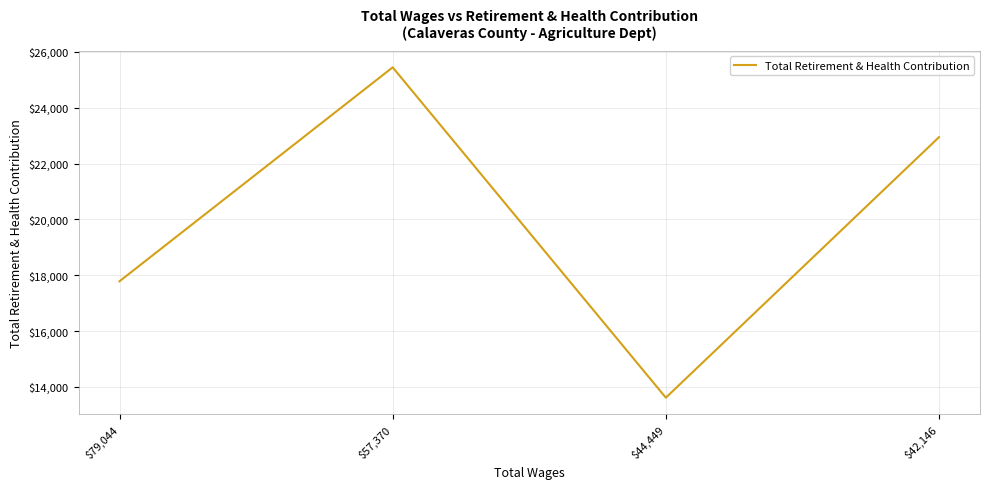

Reading left to right, what are all the values shown in this chart?

17782	25446	13612	22945